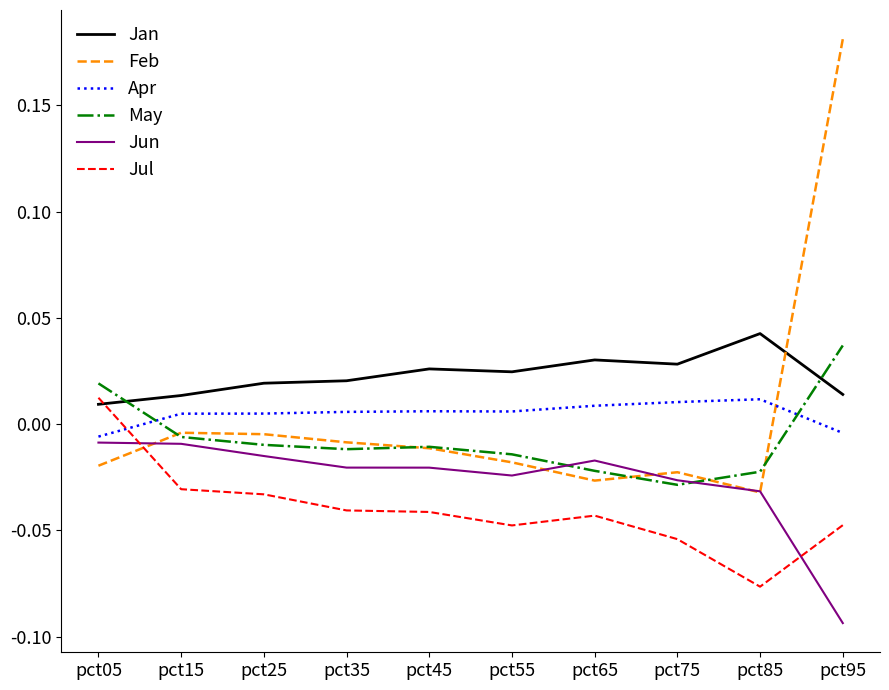

Which series ends up on top after the final intersection of Jan and May?

May